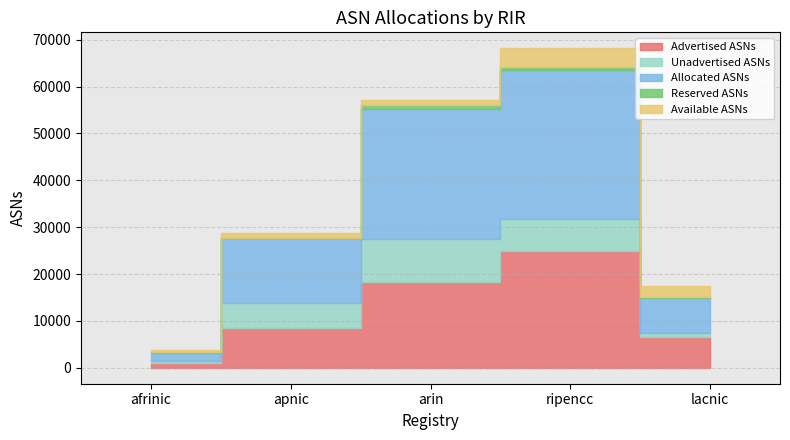

True or false: Unadvertised ASNs and Reserved ASNs cross at least once.

False